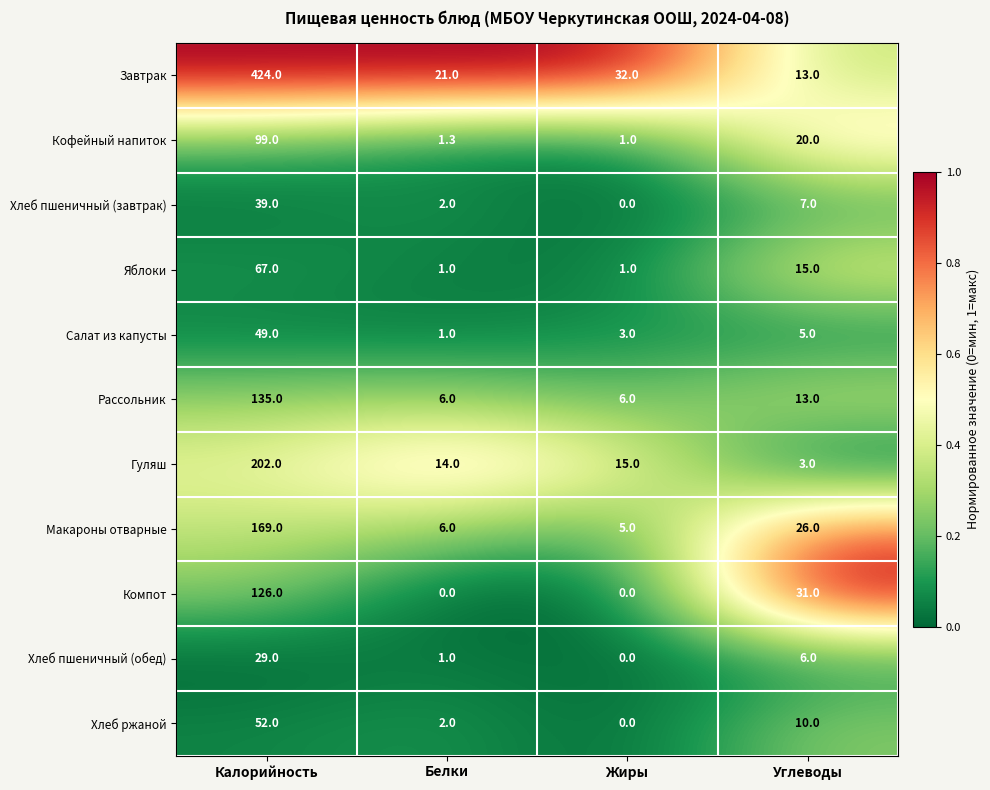

What is the difference between the Кофейный напиток values at Белки and Углеводы?

18.7